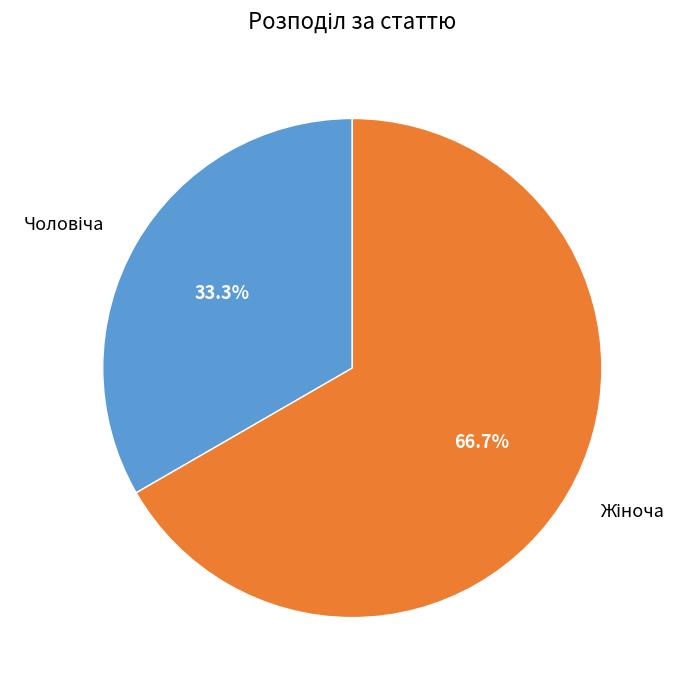

To the nearest percent, what is the average slice percentage?

50%